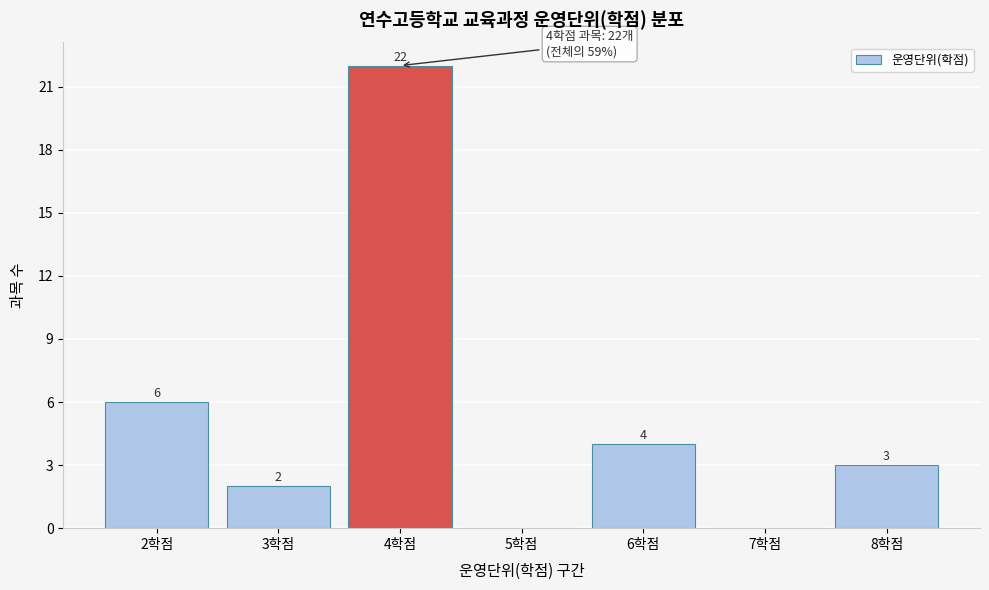

Reading right to left, transcribe all the data shown in this chart.

8학점=3	7학점=0	6학점=4	5학점=0	4학점=22	3학점=2	2학점=6